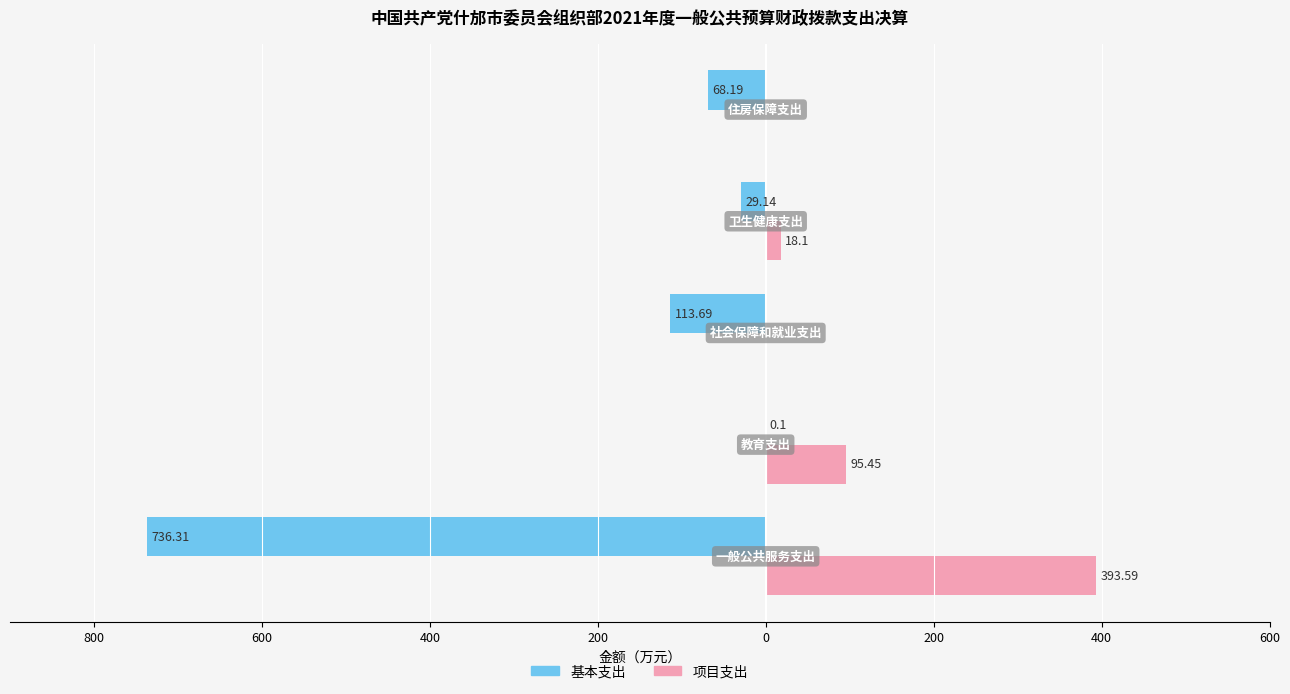

Reading left to right, what are all the values shown in this chart?

基本支出: 1000=-736.3	800=-0.1	600=-113.7	400=-29.1	200=-68.2
项目支出: 1000=393.6	800=95.5	600=0.0	400=18.1	200=0.0